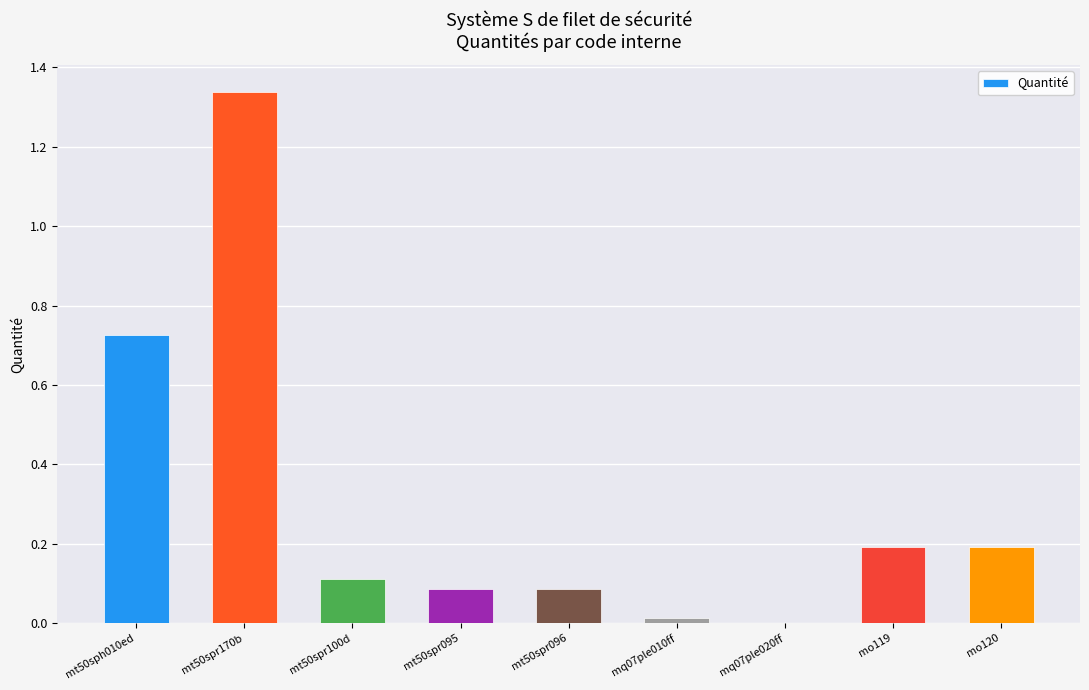

Which label corresponds to the largest value in the chart?

mt50spr170b